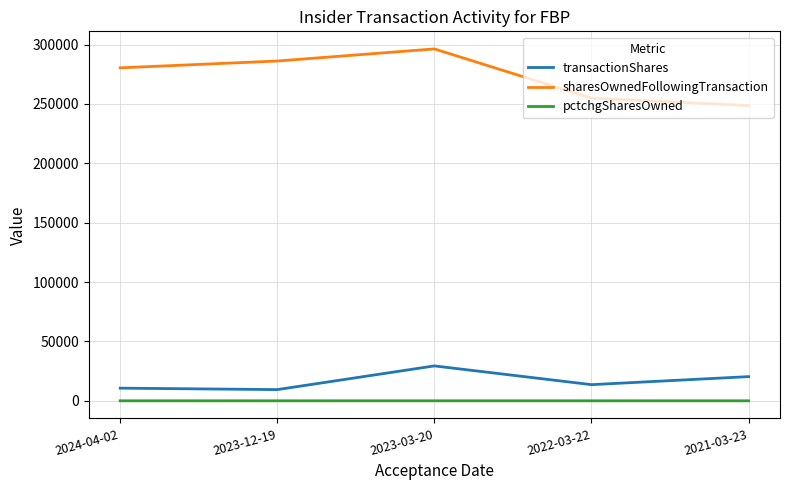

Rank the series at 2021-03-23 from highest to lowest value.

sharesOwnedFollowingTransaction, transactionShares, pctchgSharesOwned